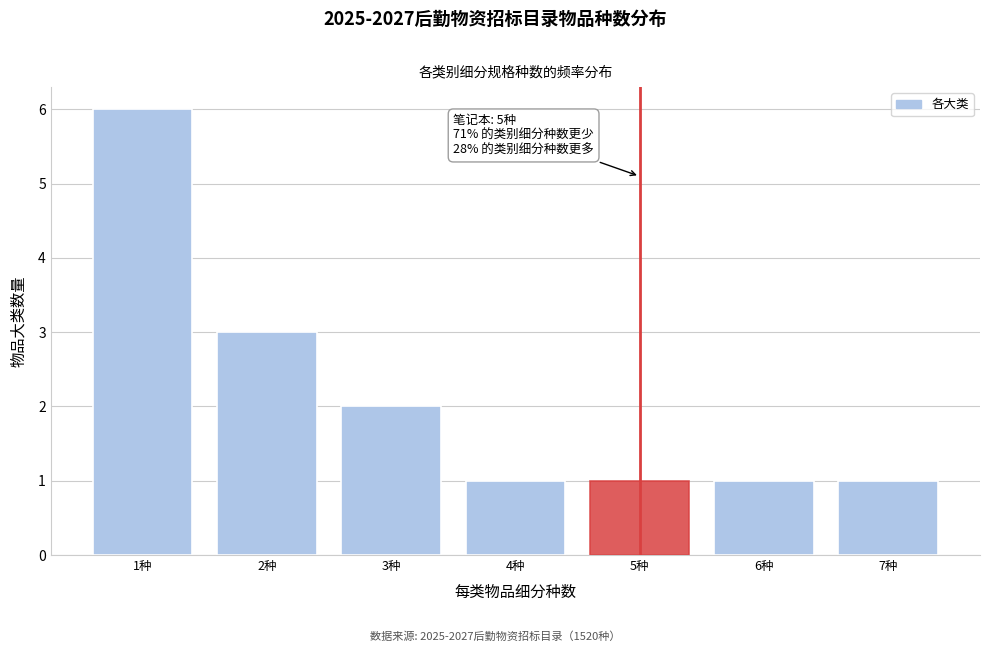

Reading left to right, list all the values displayed in this chart.

6	3	2	1	1	1	1